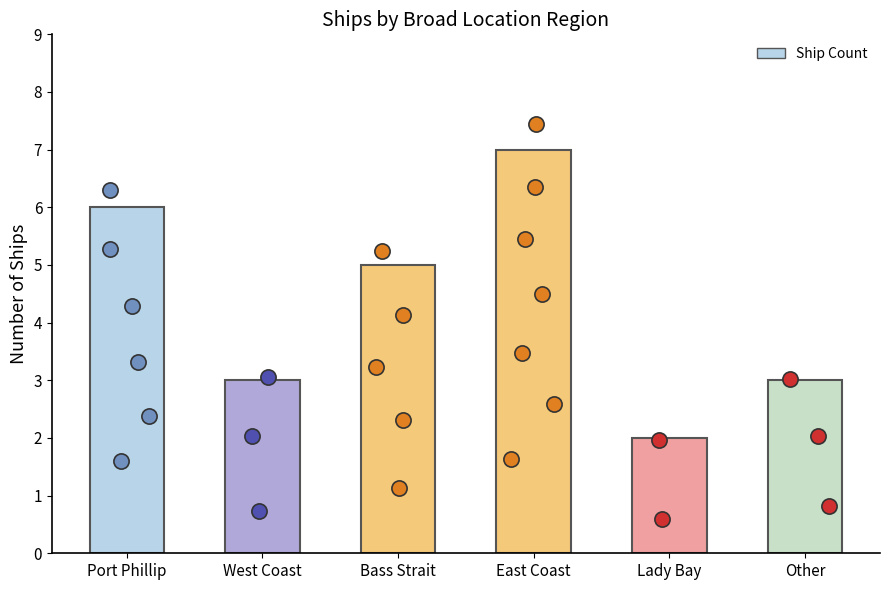

Which has a higher value, Port Phillip or Bass Strait?

Port Phillip